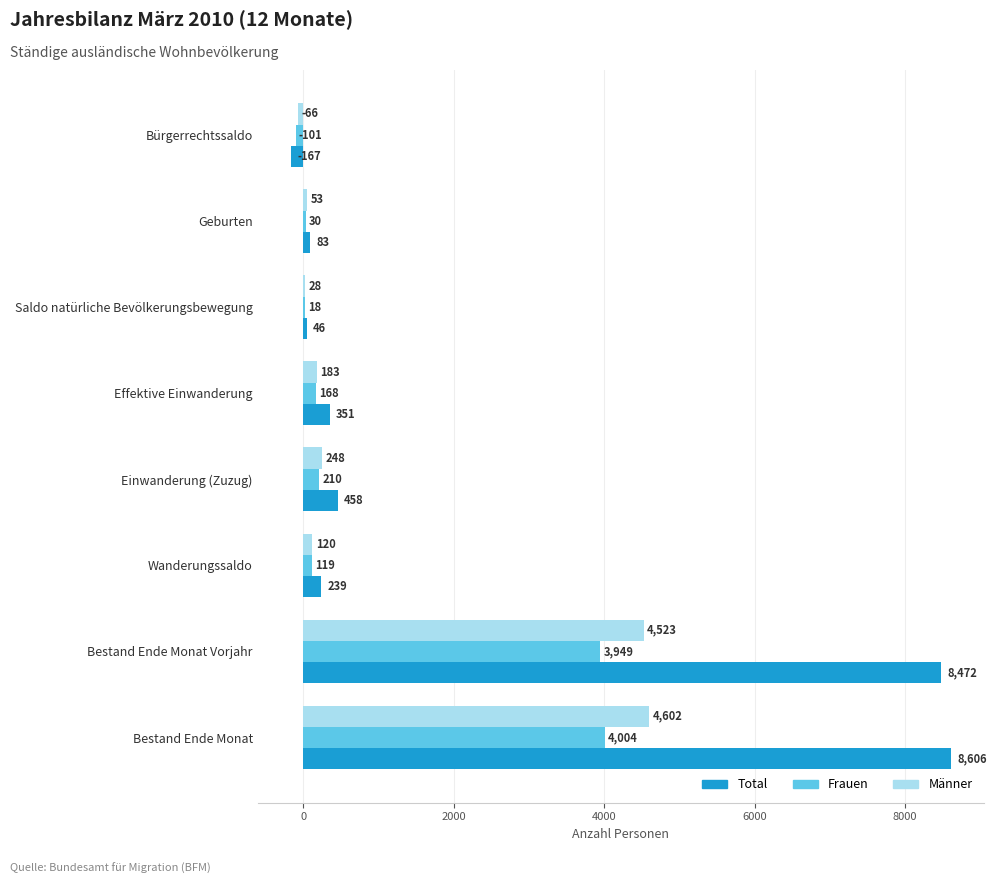

At which category does the chart reach its peak across all series?

Bestand Ende Monat